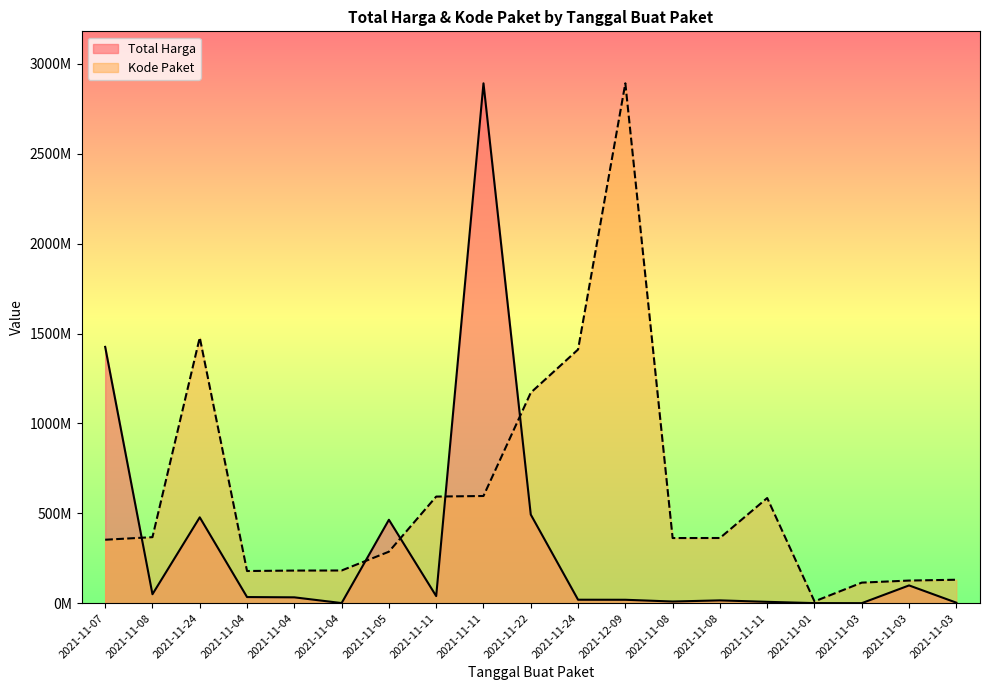

What is the value of the Total Harga point at the 13th from the left?

49730040.0